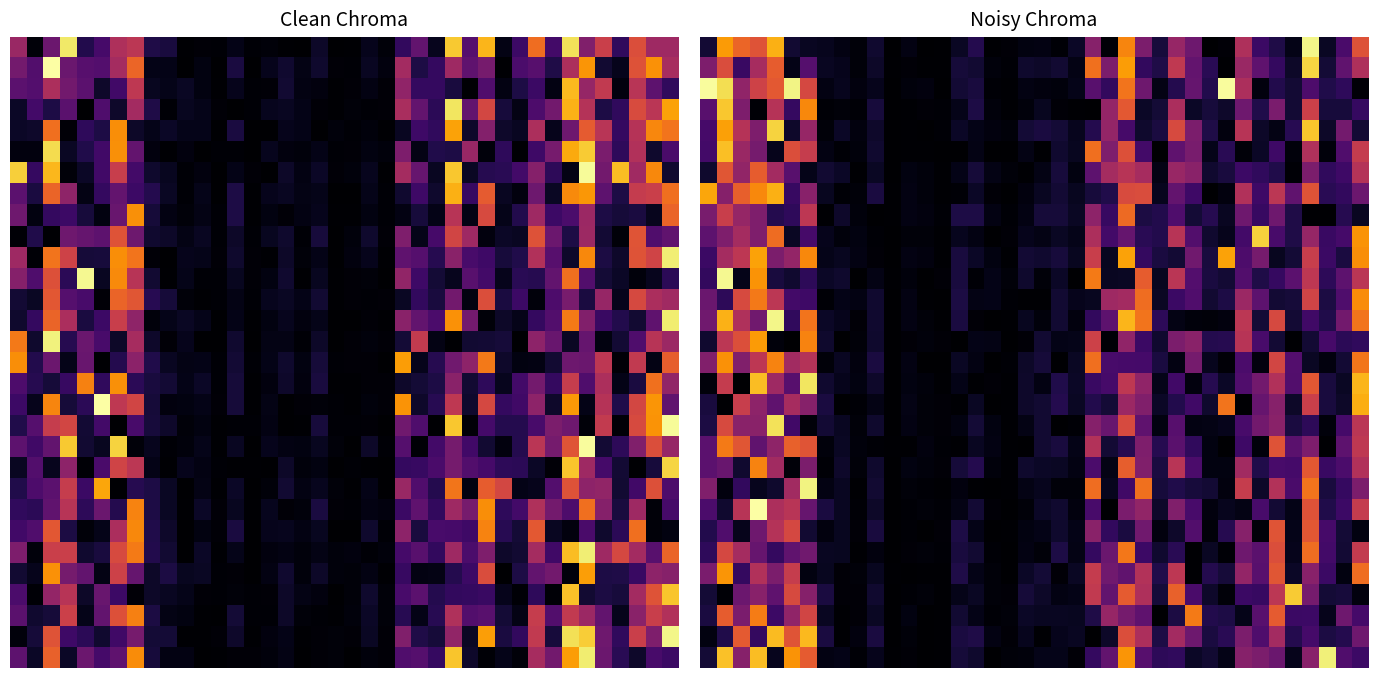

What is the spread (max minus min) of values at 36?

12.5